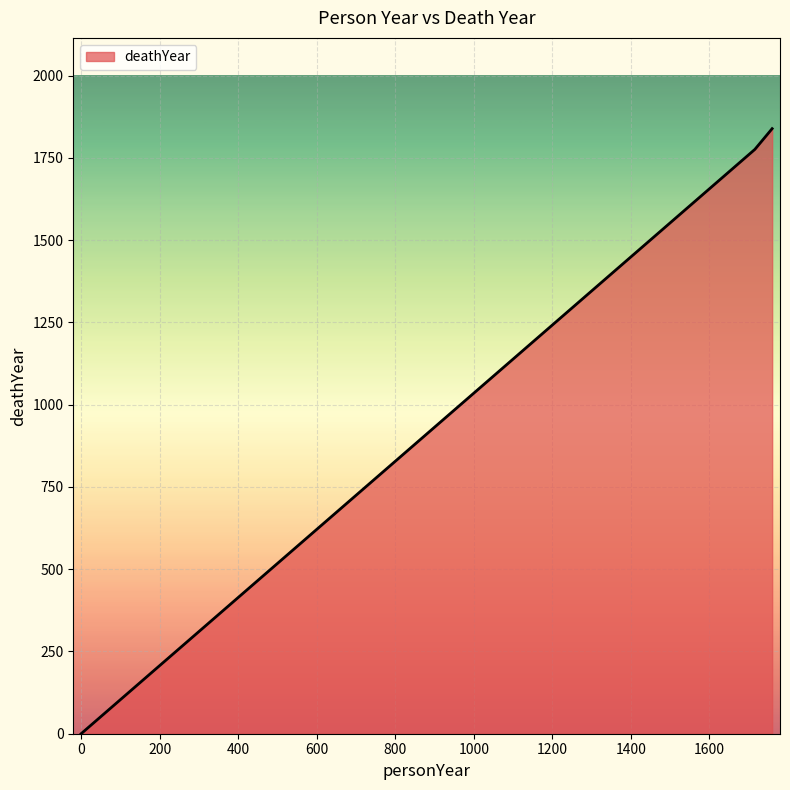

How many lines are shown in the chart?

1